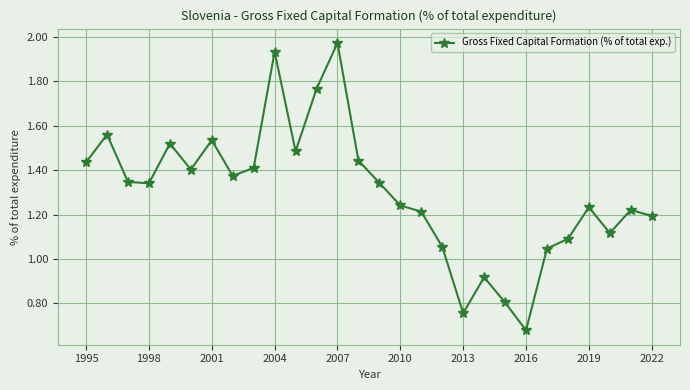

What is the sum of all values?

36.4